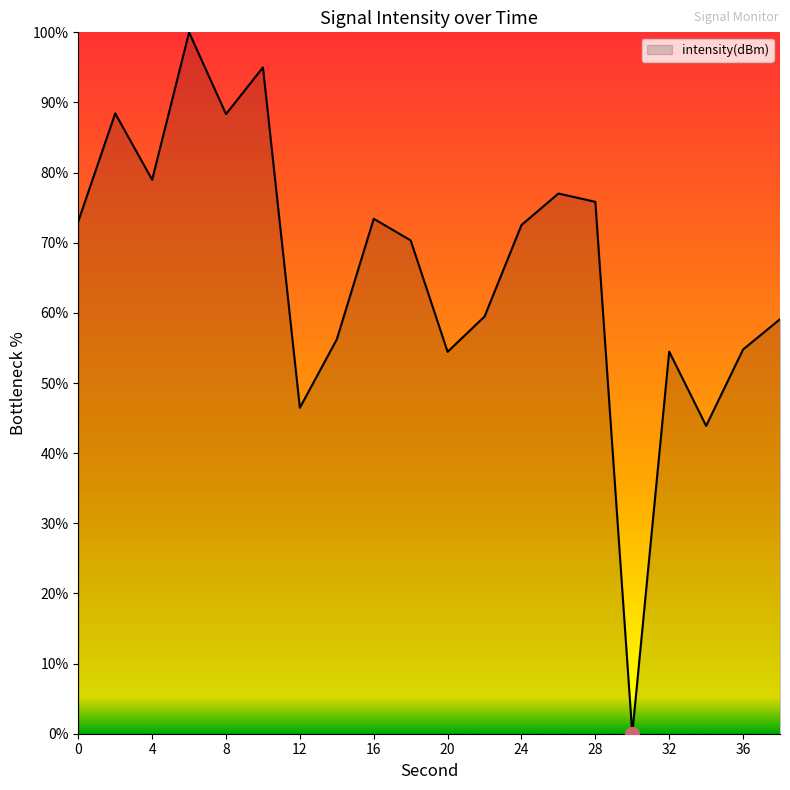

What is the difference between the maximum and minimum values?

100.0